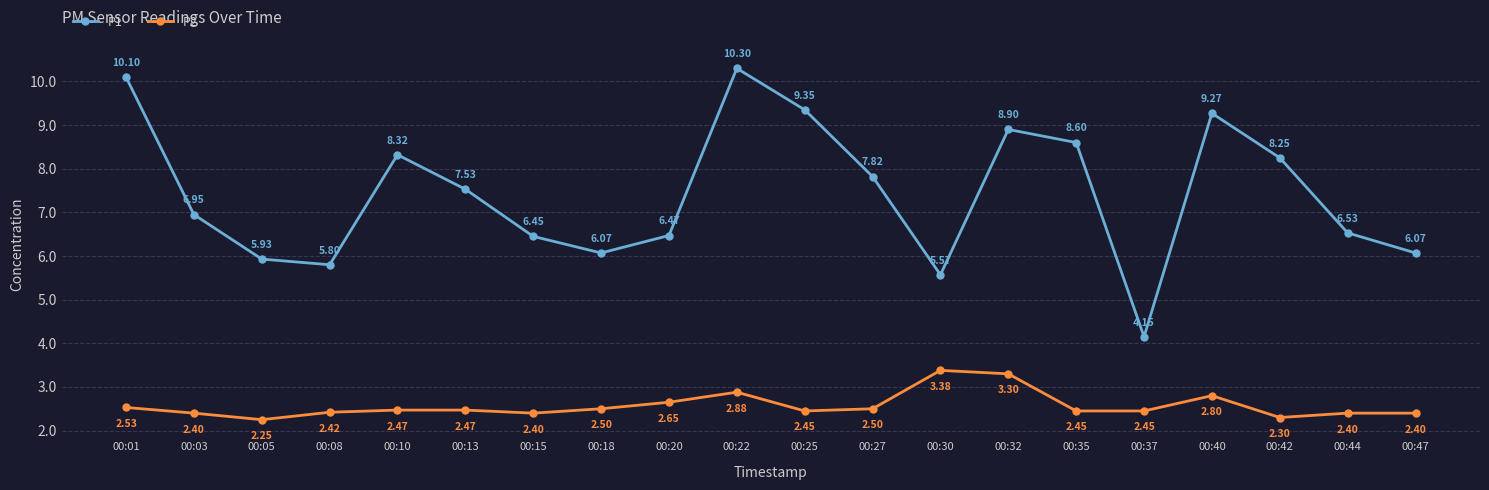

What is the value of the P2 point at the 2nd from the left?

2.4